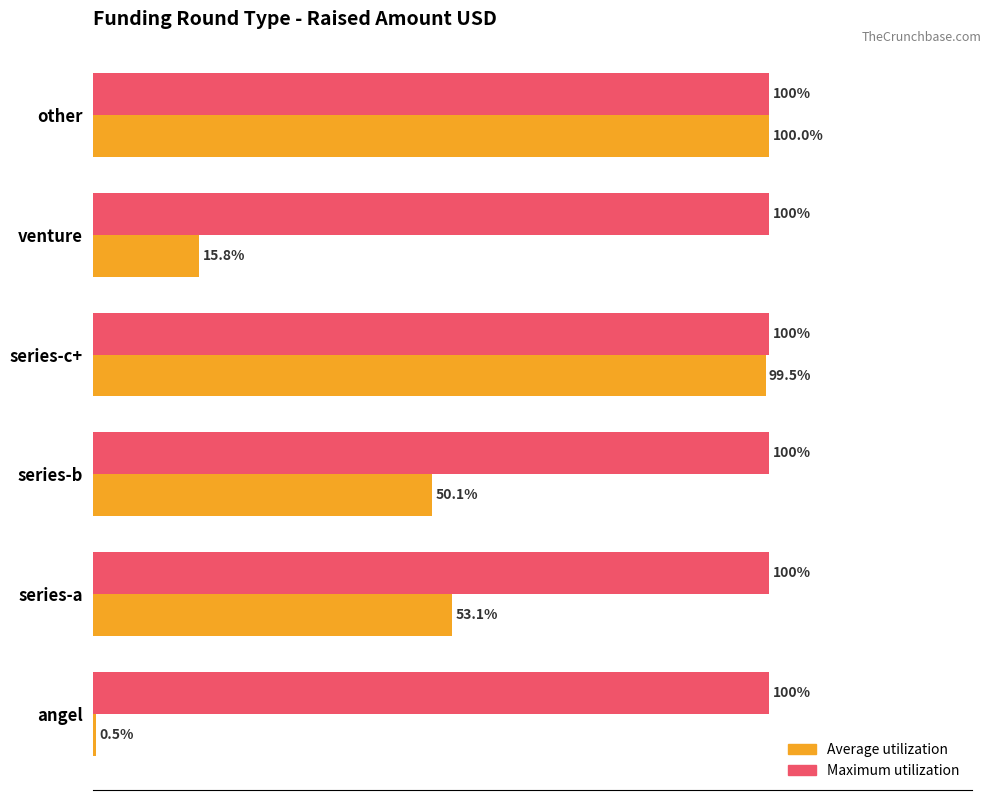

At which category is the sum across all series the highest?

other